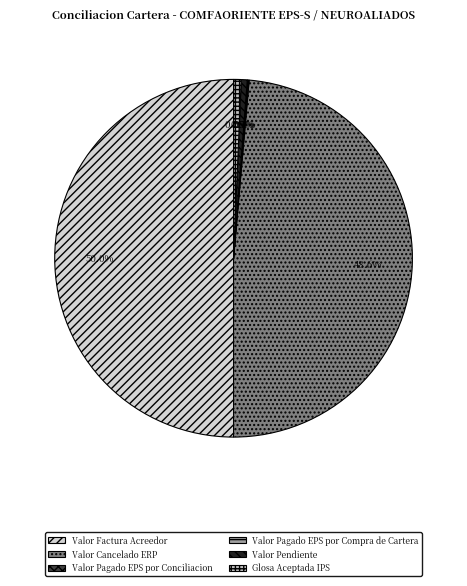

What is the largest slice in the pie chart?

Valor Factura Acreedor